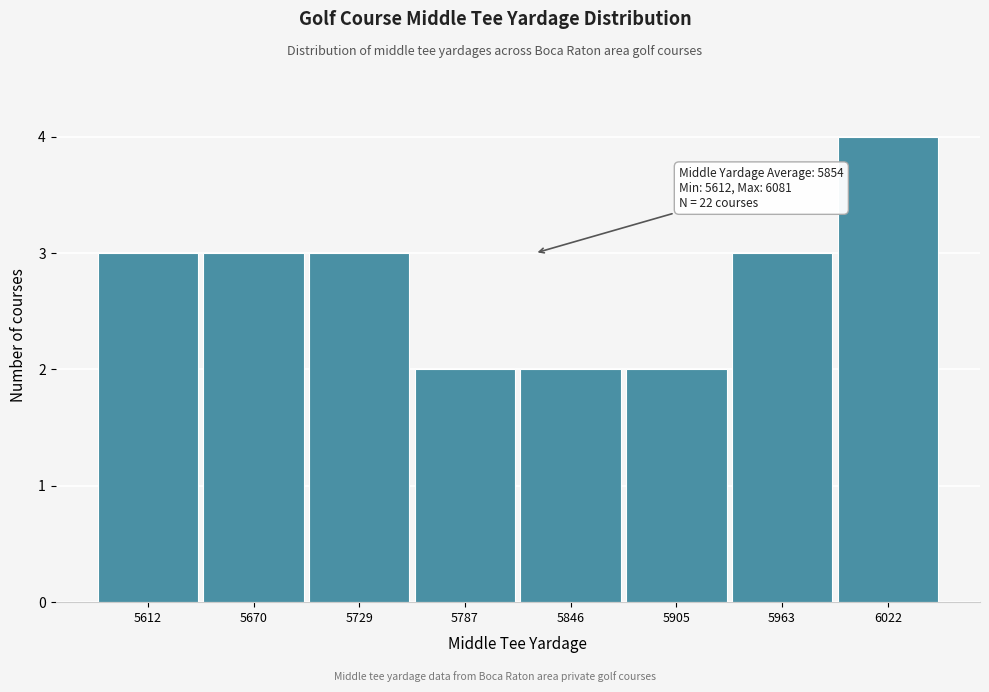

Reading left to right, transcribe all the data shown in this chart.

3	3	3	2	2	2	3	4